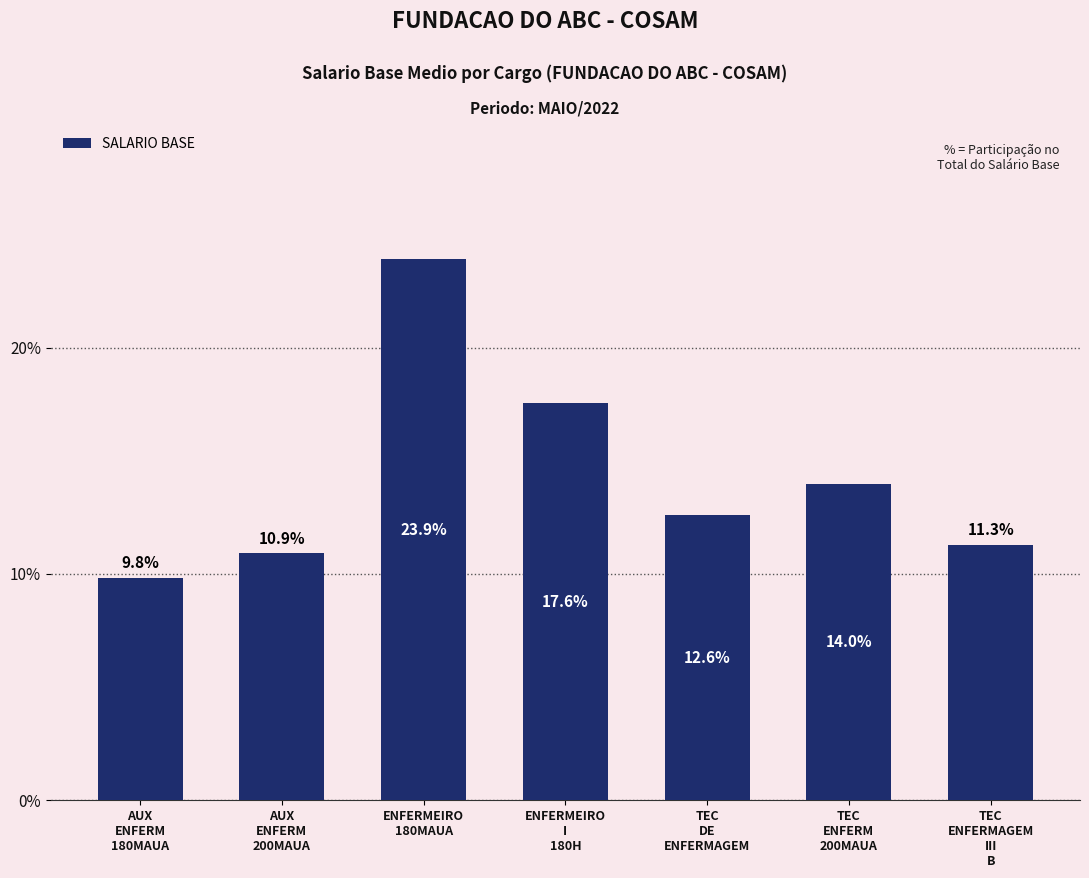

Reading left to right, what are all the values shown in this chart?

9.8	10.9	23.9	17.6	12.6	14.0	11.3